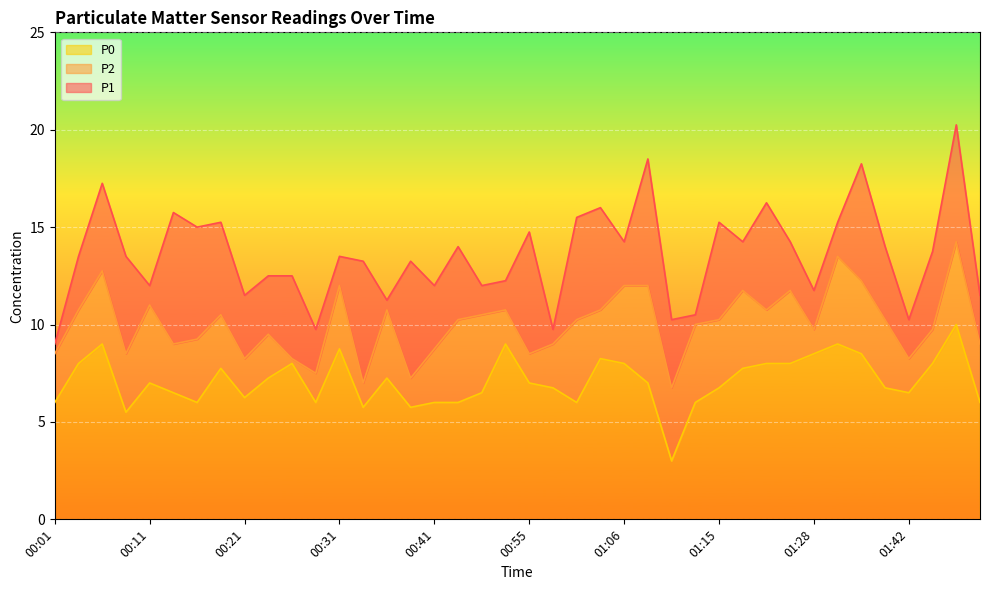

At 01:48, list the series in order from largest to smallest.

P1, P2, P0